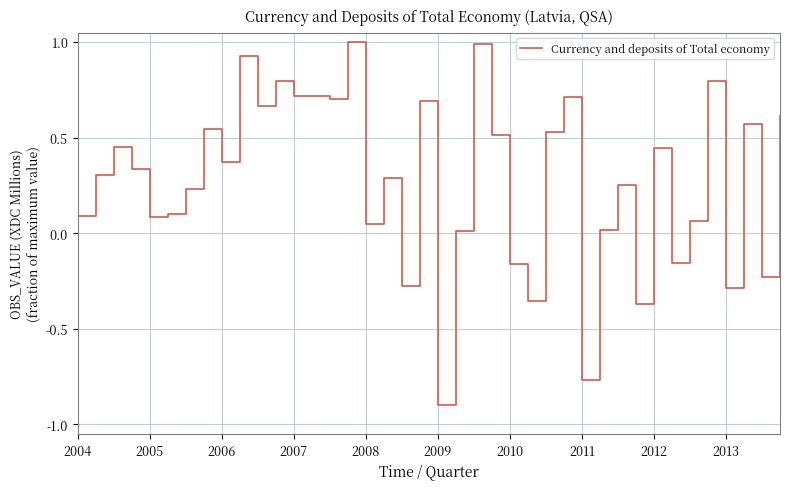

What is the minimum value shown in the chart?

-0.9